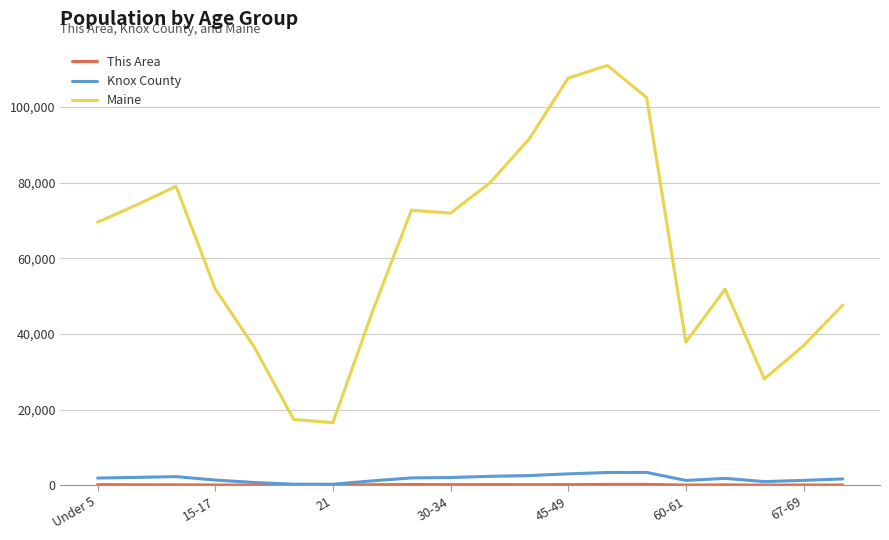

At how many categories does at least one series exceed 25091?

18